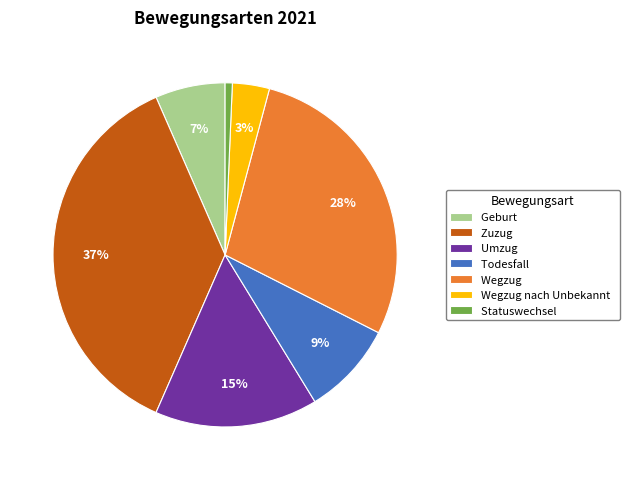

Do Wegzug nach Unbekannt and Zuzug together represent more than half of the pie?

No